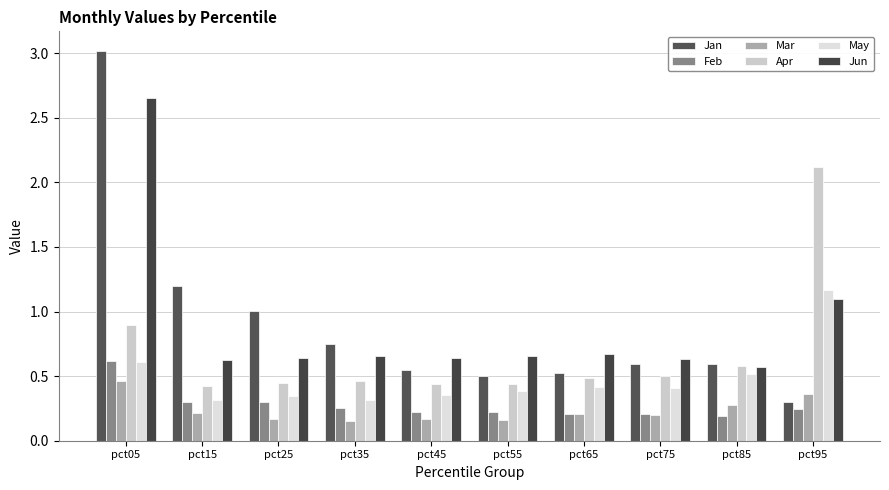

What is the sum of all Mar values?

2.4